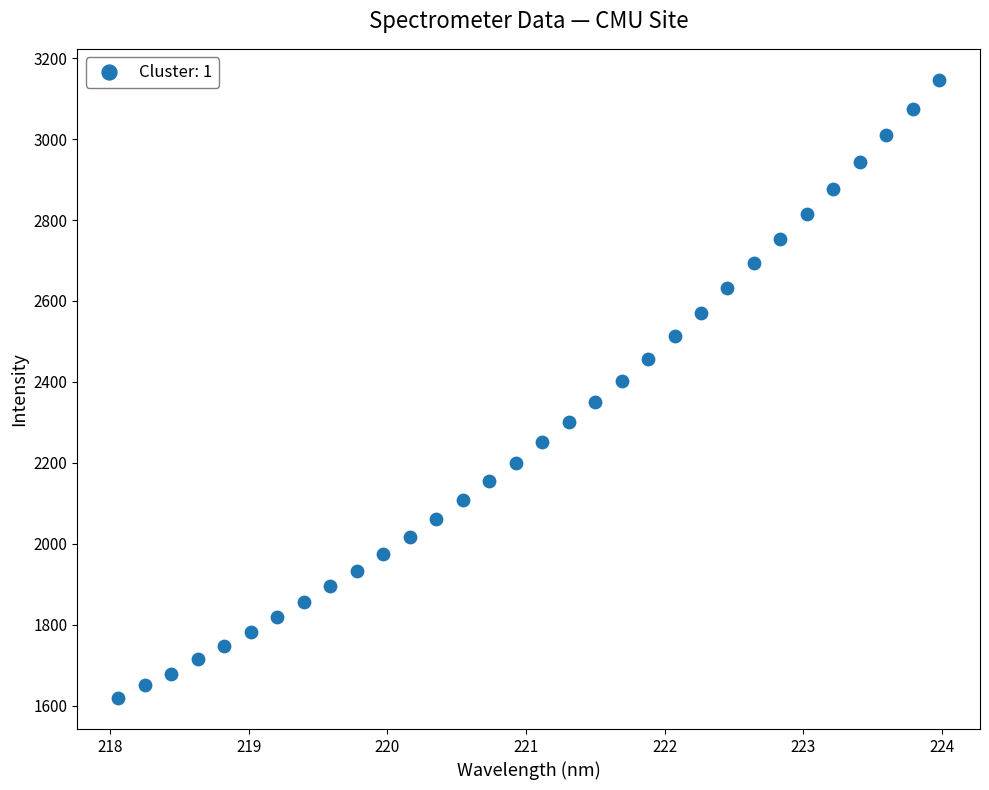

What is the range of X values (max minus min)?

5.9